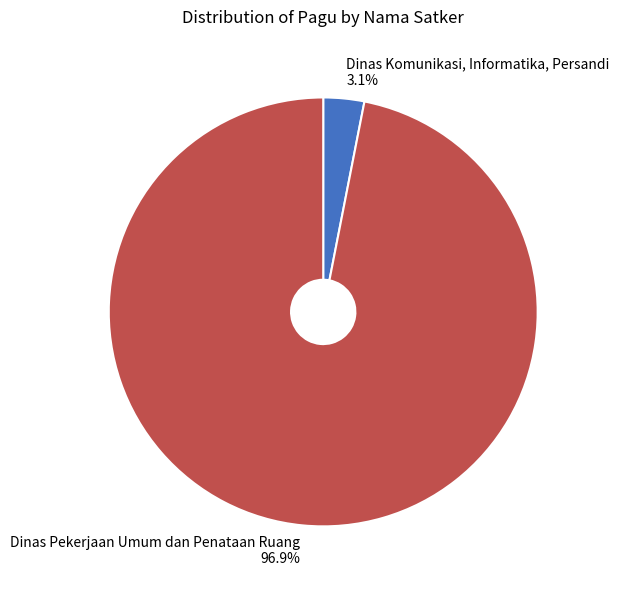

What is the smallest slice in the pie chart?

Dinas Komunikasi, Informatika, Persandi 3.1%